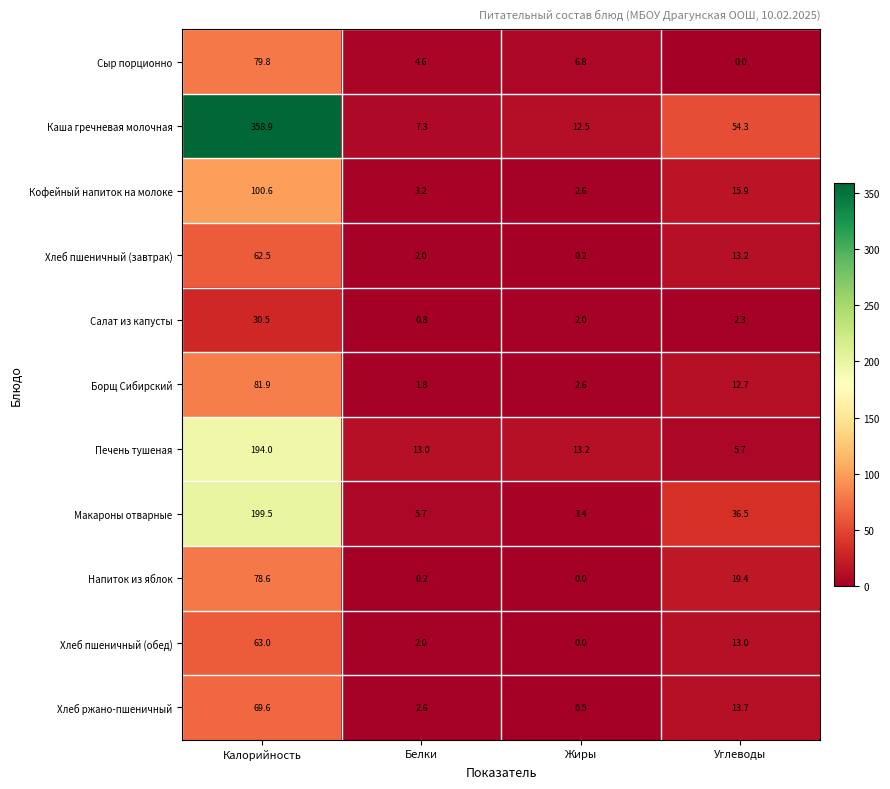

What is the highest value of the Хлеб ржано-пшеничный series?

69.6